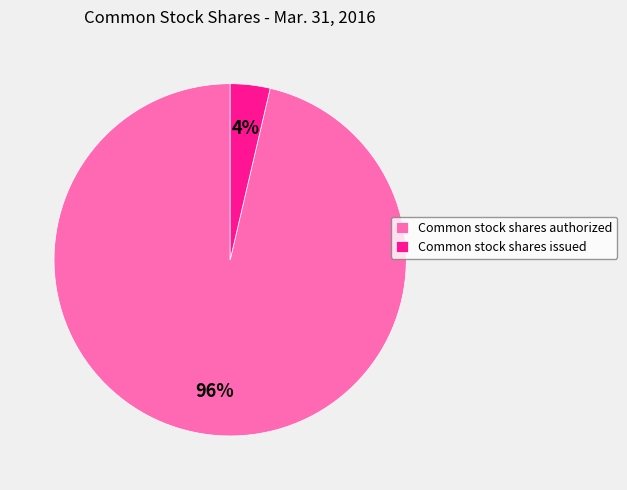

Do Common stock shares issued and Common stock shares authorized together represent more than half of the pie?

Yes